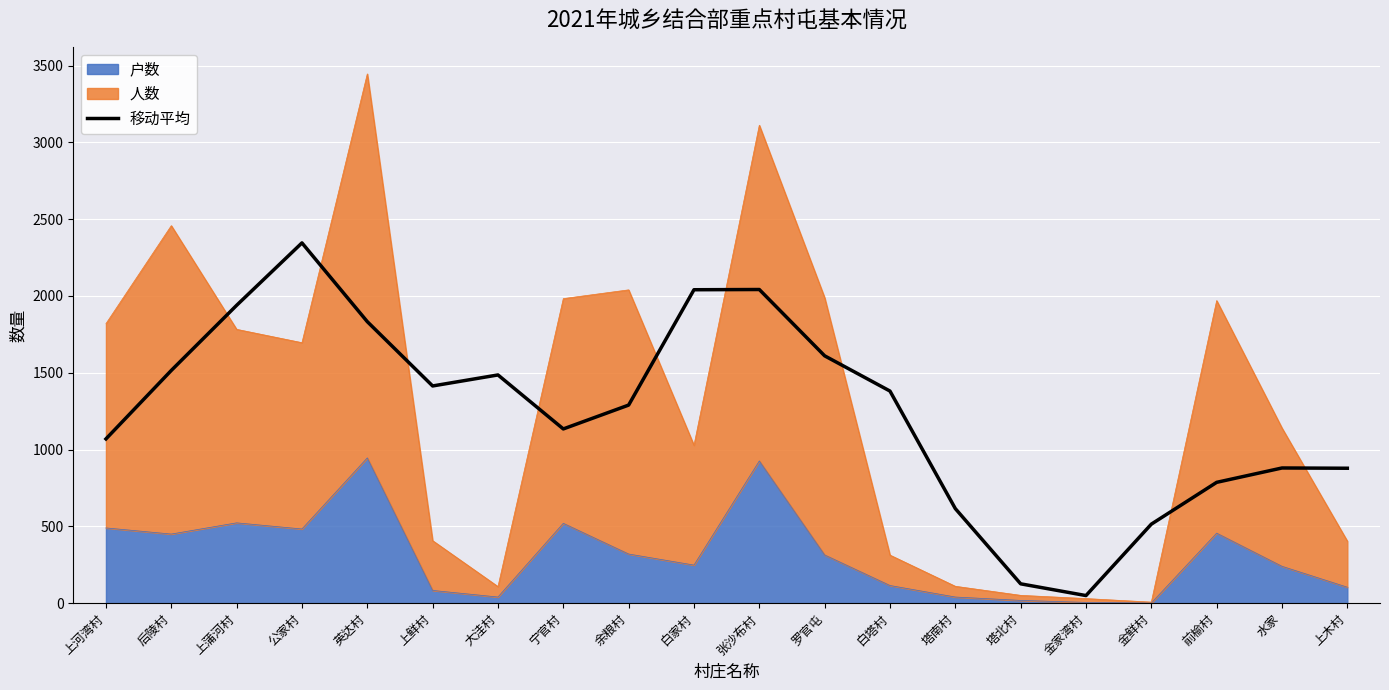

True or false: there are more than 2 points higher than both neighbors.

True